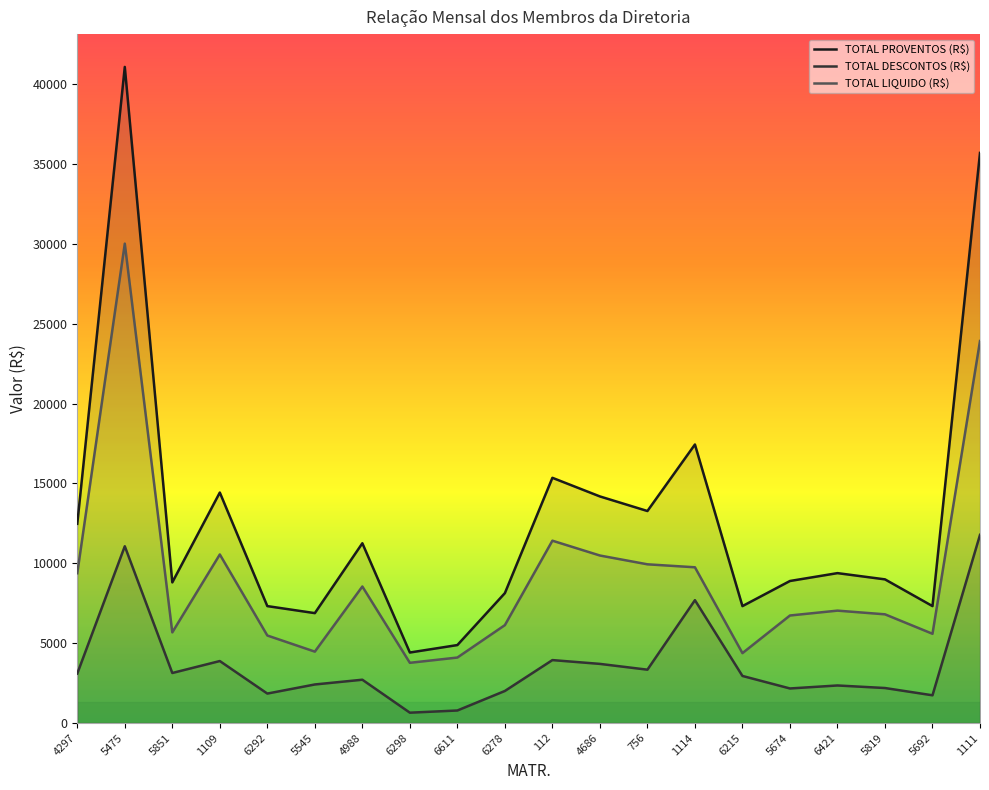

What is the spread (max minus min) of values at 6611?

4098.2